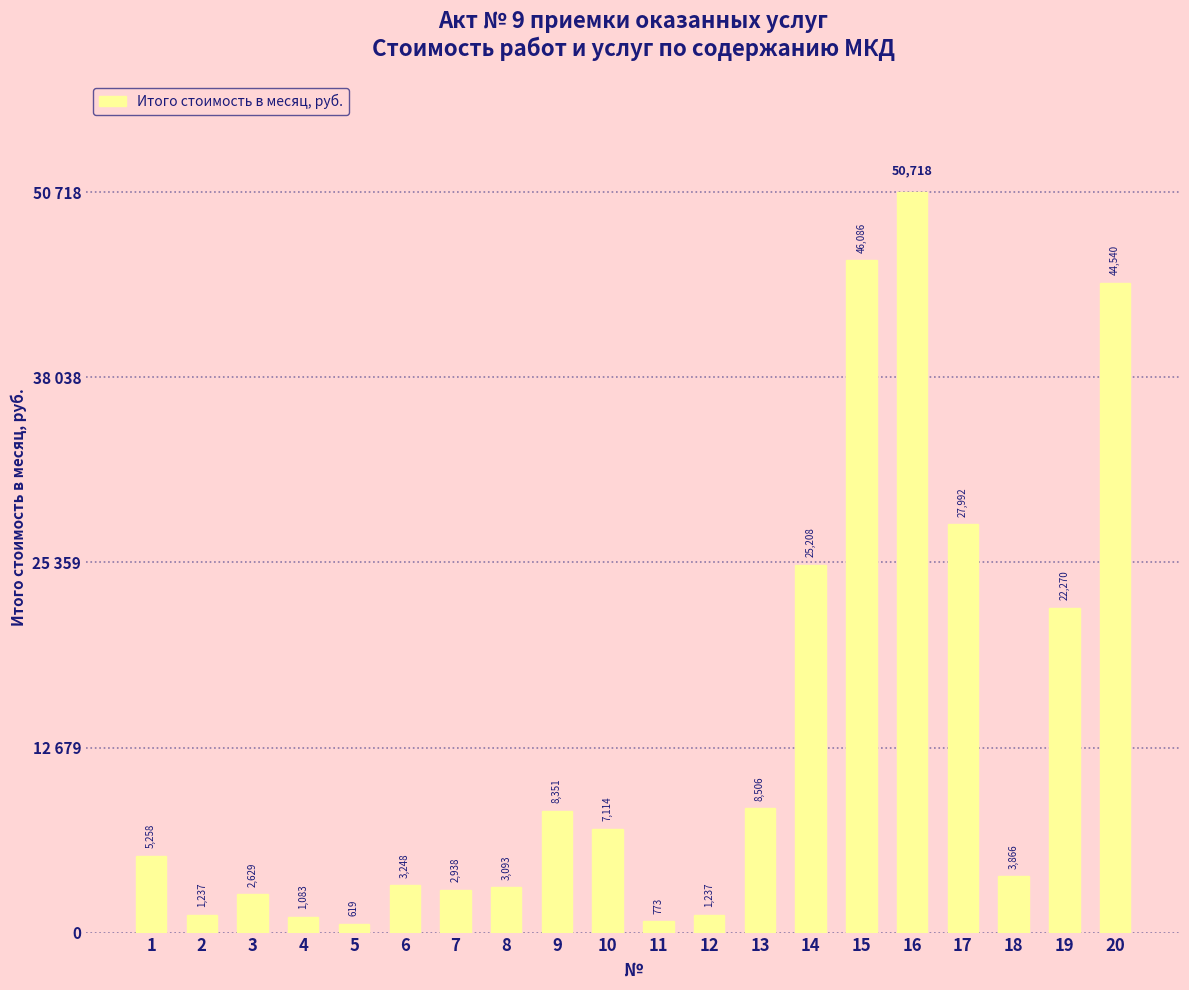

Is it true that the value at 11 is 1038.7?

False